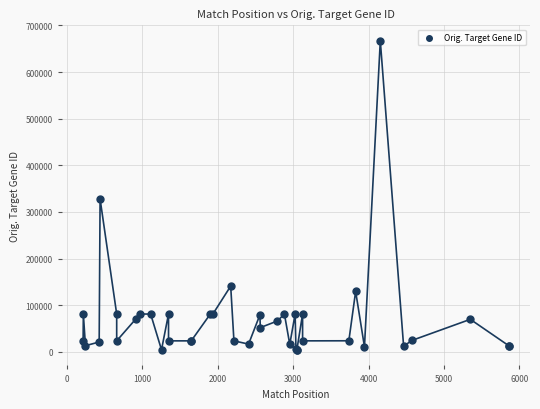

What Y value in the scatter plot is closest to 335450?

327743